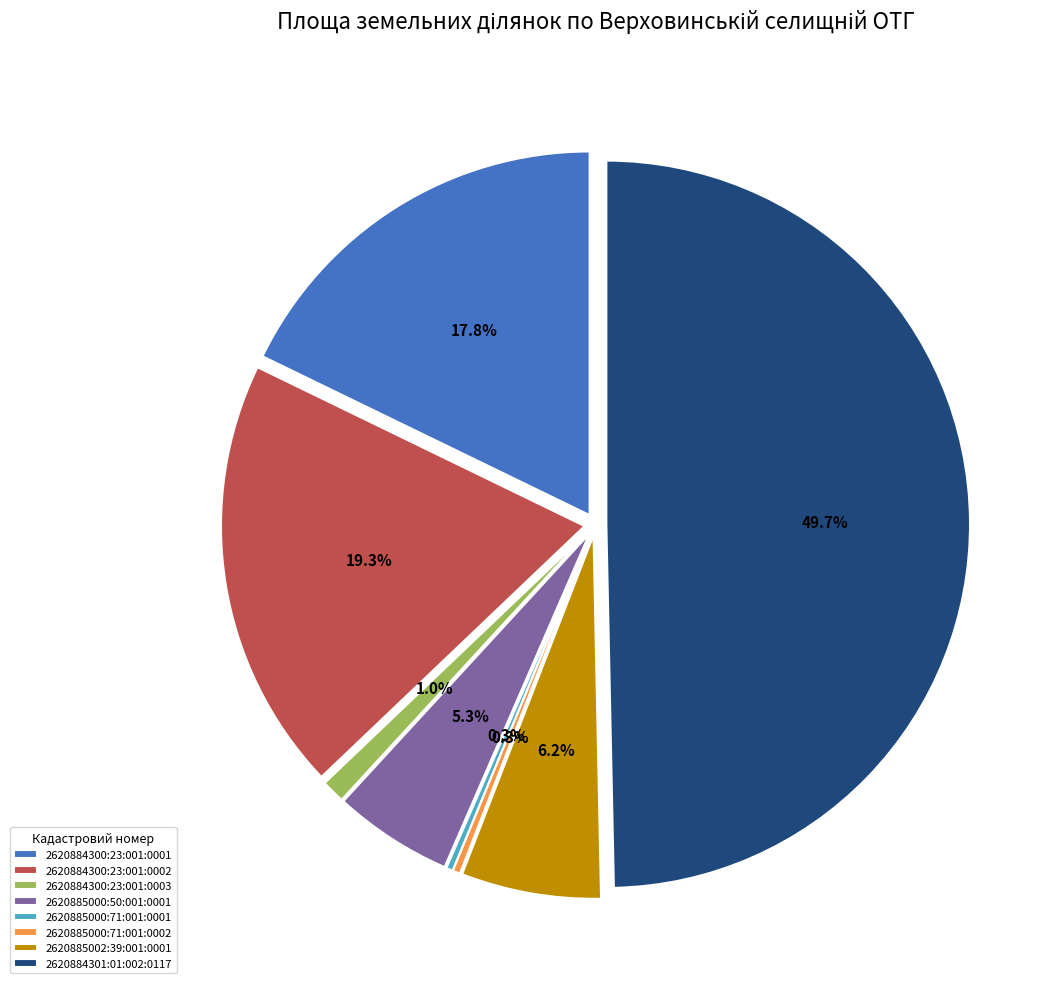

Is it true that 2620885000:71:001:0002 is 1% of the pie?

False